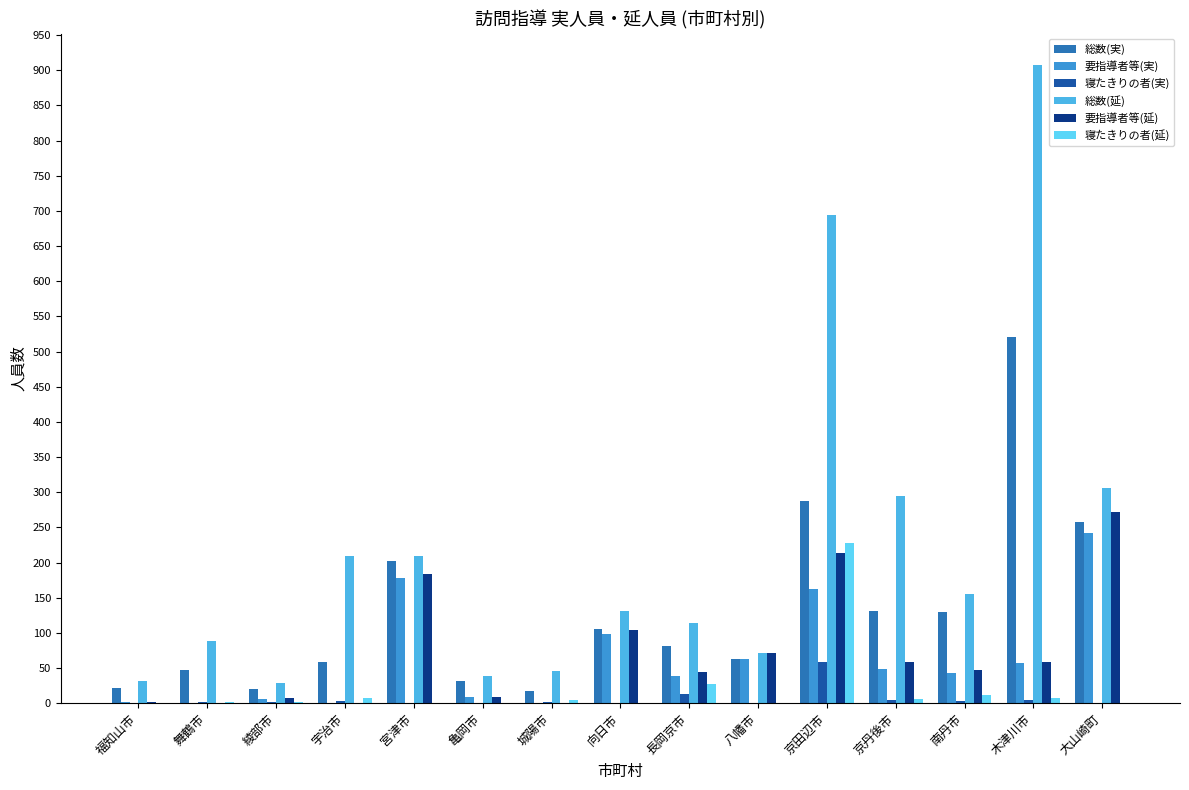

What is the label of the 7th bar from the right?

長岡京市